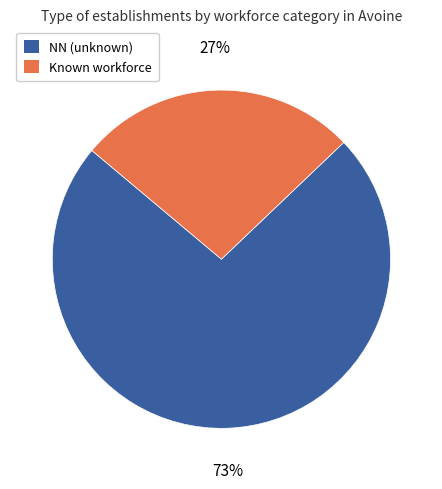

Is there any slice that represents more than half of the pie?

Yes